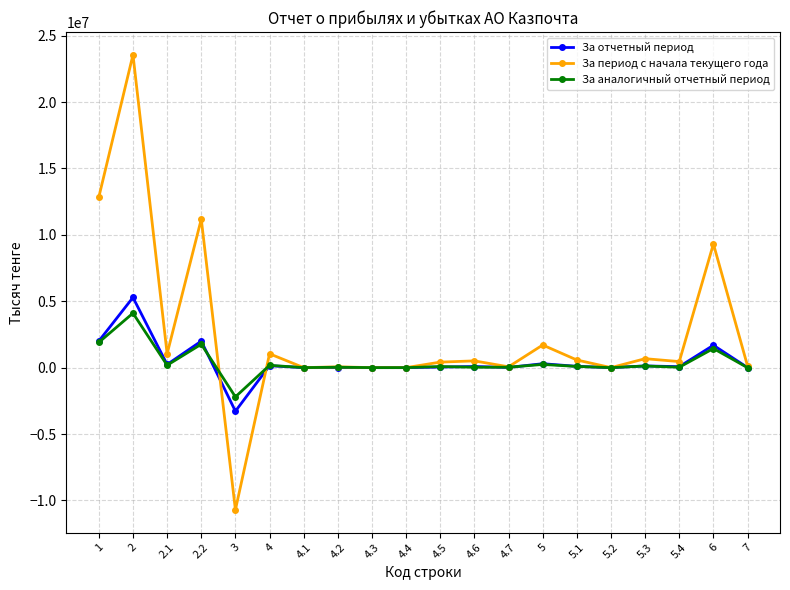

Which series has the largest total across all categories?

За период с начала текущего года